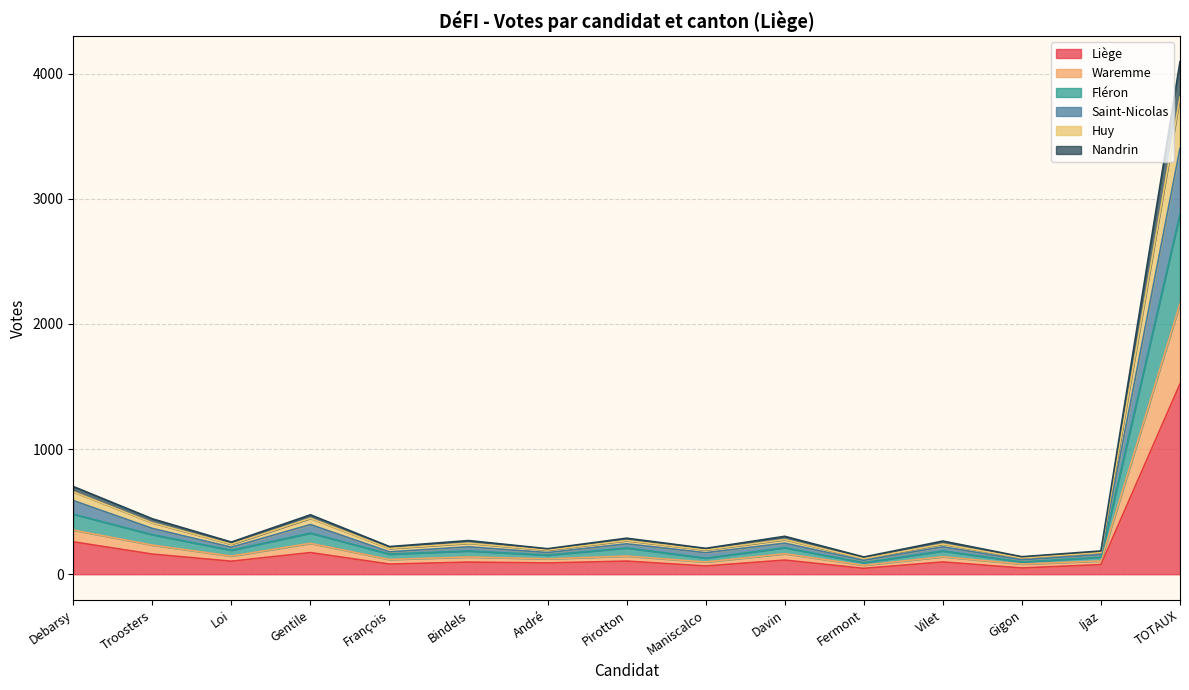

How many distinct data groups are displayed?

6